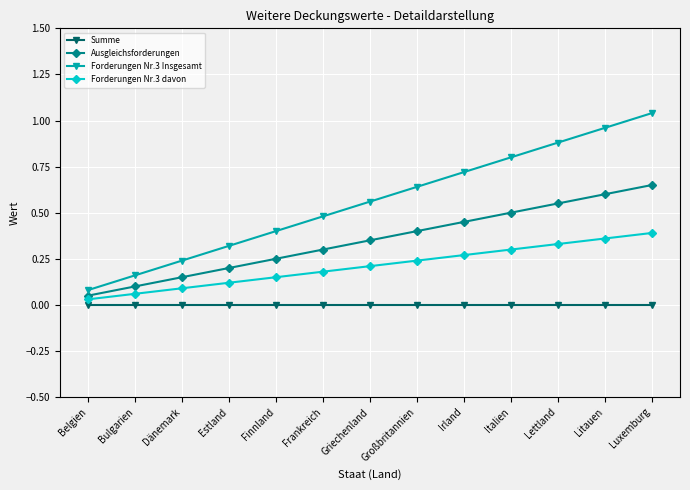

What are all the series names shown in the legend?

Summe, Ausgleichsforderungen, Forderungen Nr.3 Insgesamt, Forderungen Nr.3 davon